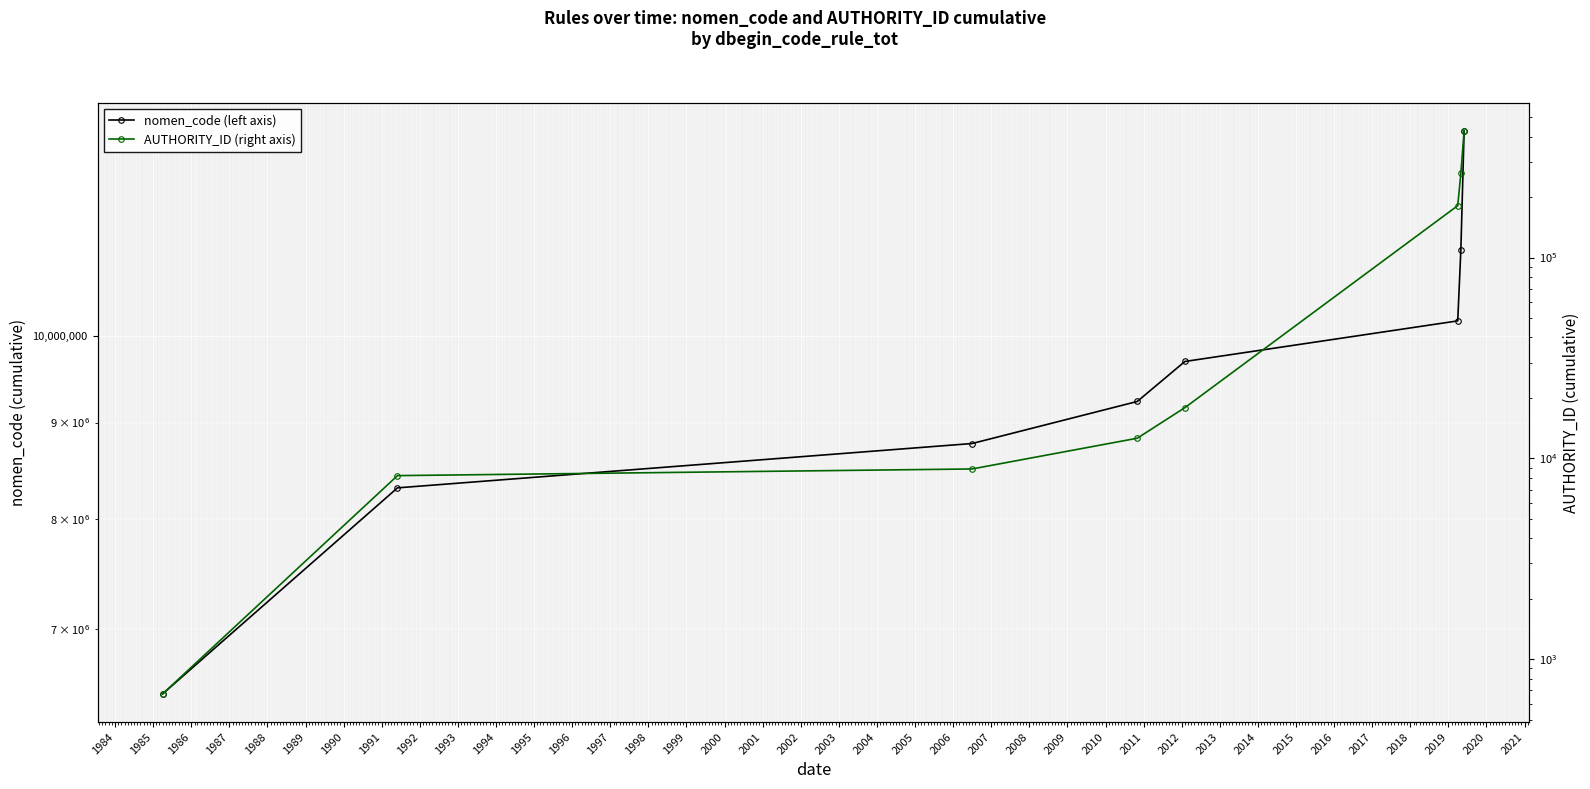

True or false: nomen_code (left axis) and AUTHORITY_ID (right axis) cross at least once.

False